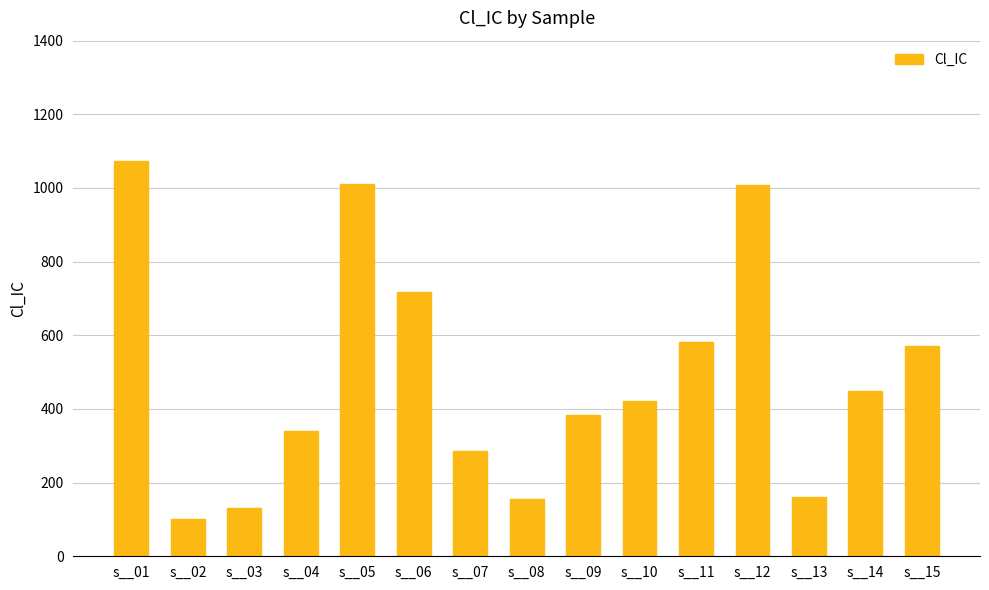

The value at s__01 is 414. True or false?

False